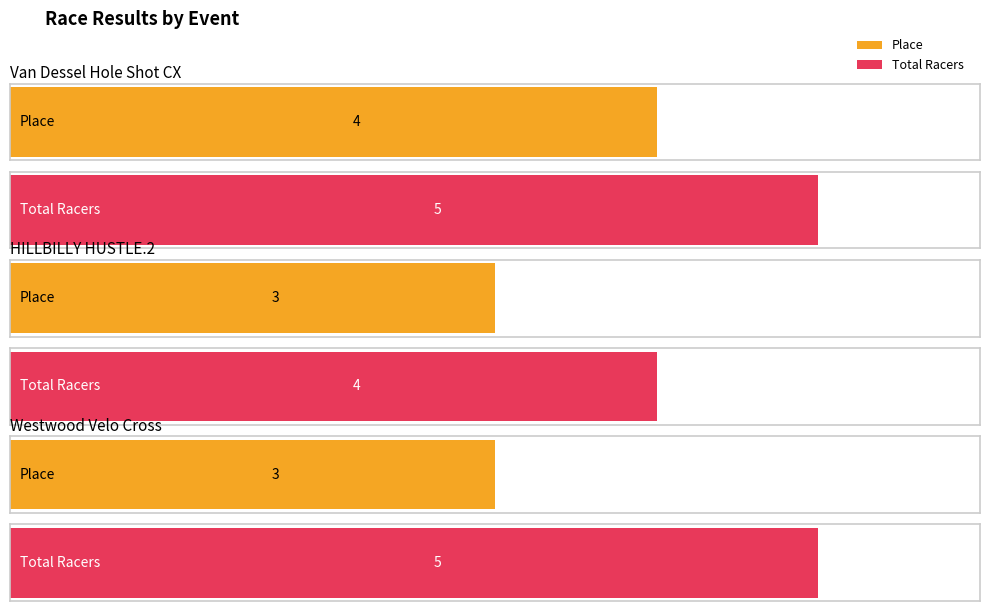

What is the sum of all Total Racers values?

14